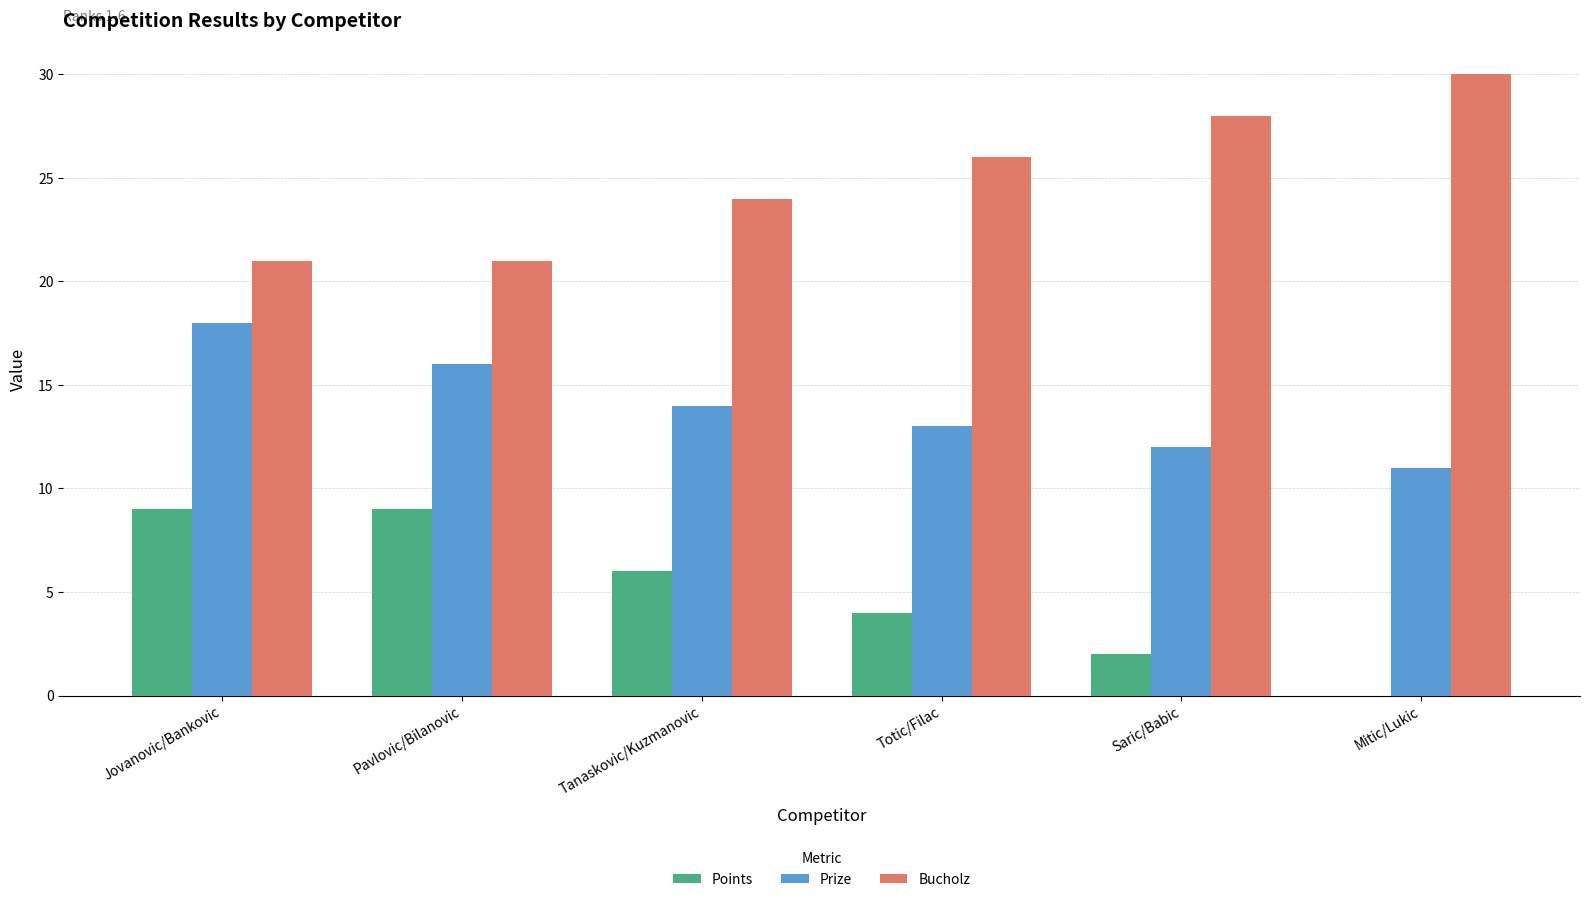

What is the sum of all Prize values?

84